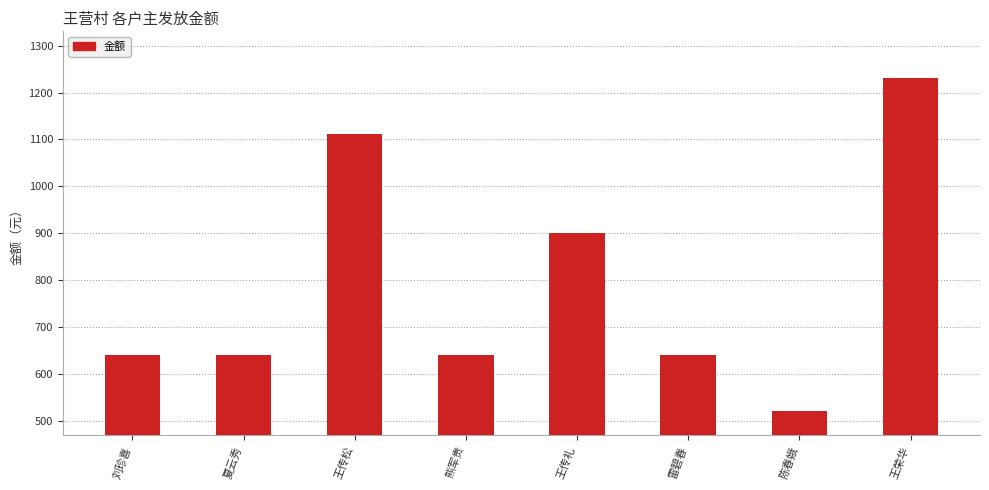

How many data points are less than 641?

1